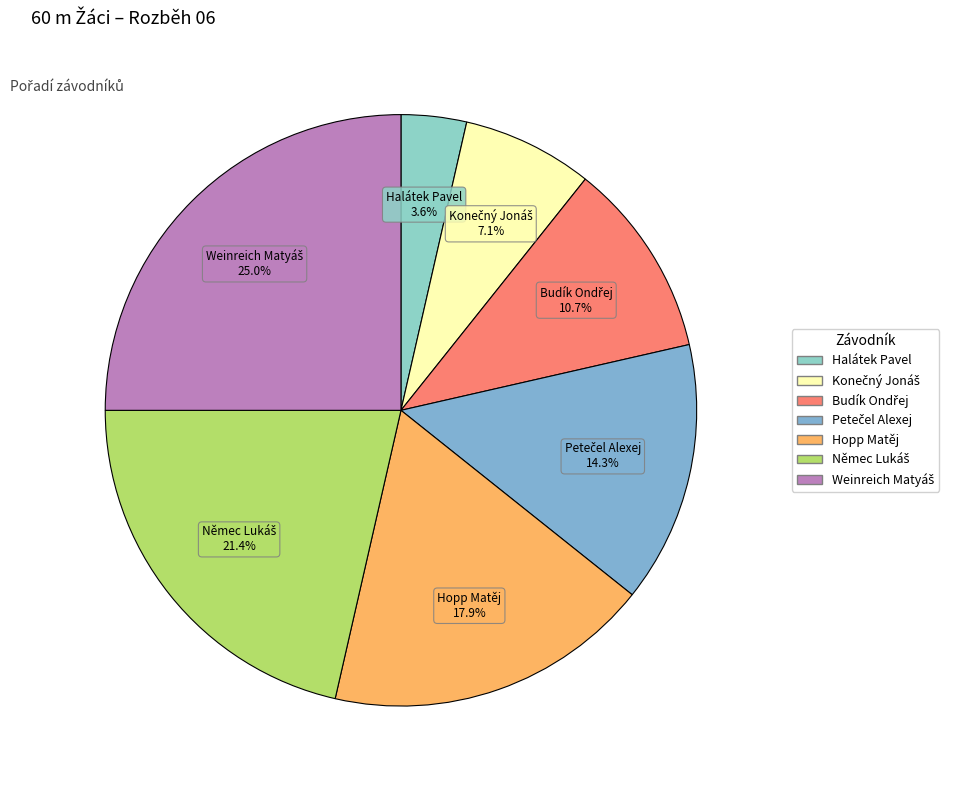

Which category has the smallest portion of the pie?

Halátek Pavel